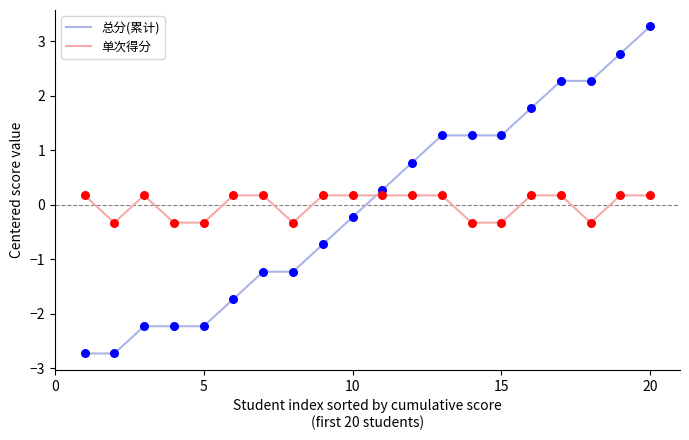

After their last crossing, which series has the higher values: 单次得分 or 总分(累计)?

总分(累计)